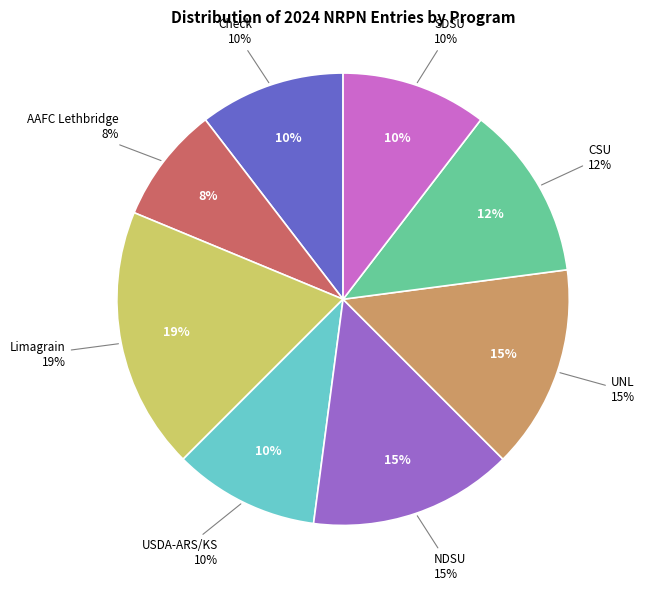

Is it true that UNL is 15% of the pie?

True